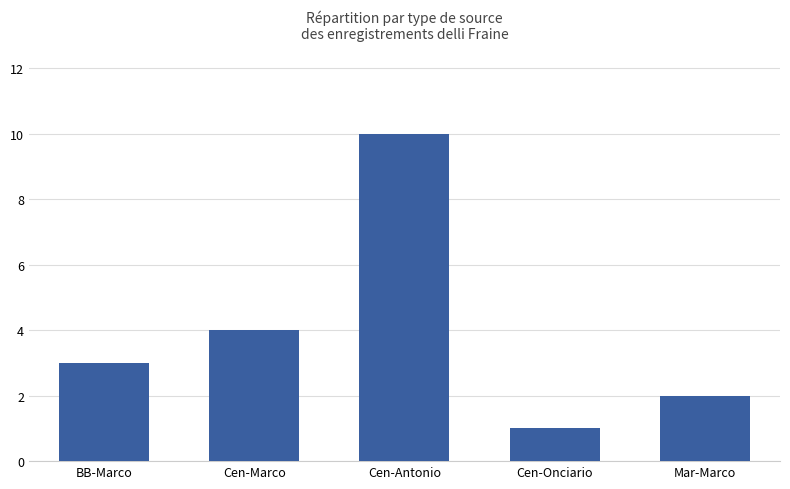

Reading left to right, what are all the values shown in this chart?

BB-Marco=3	Cen-Marco=4	Cen-Antonio=10	Cen-Onciario=1	Mar-Marco=2